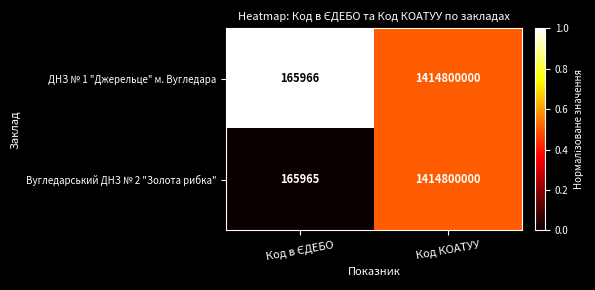

Rank the series by their average value, from highest to lowest.

ДНЗ № 1 "Джерельце" м. Вугледара, Вугледарський ДНЗ № 2 "Золота рибка"